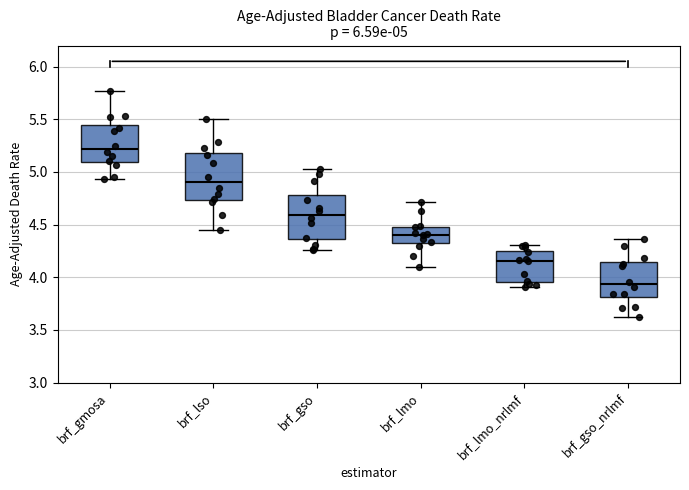

Which box has the lowest median line?

brf_gso_nrlmf